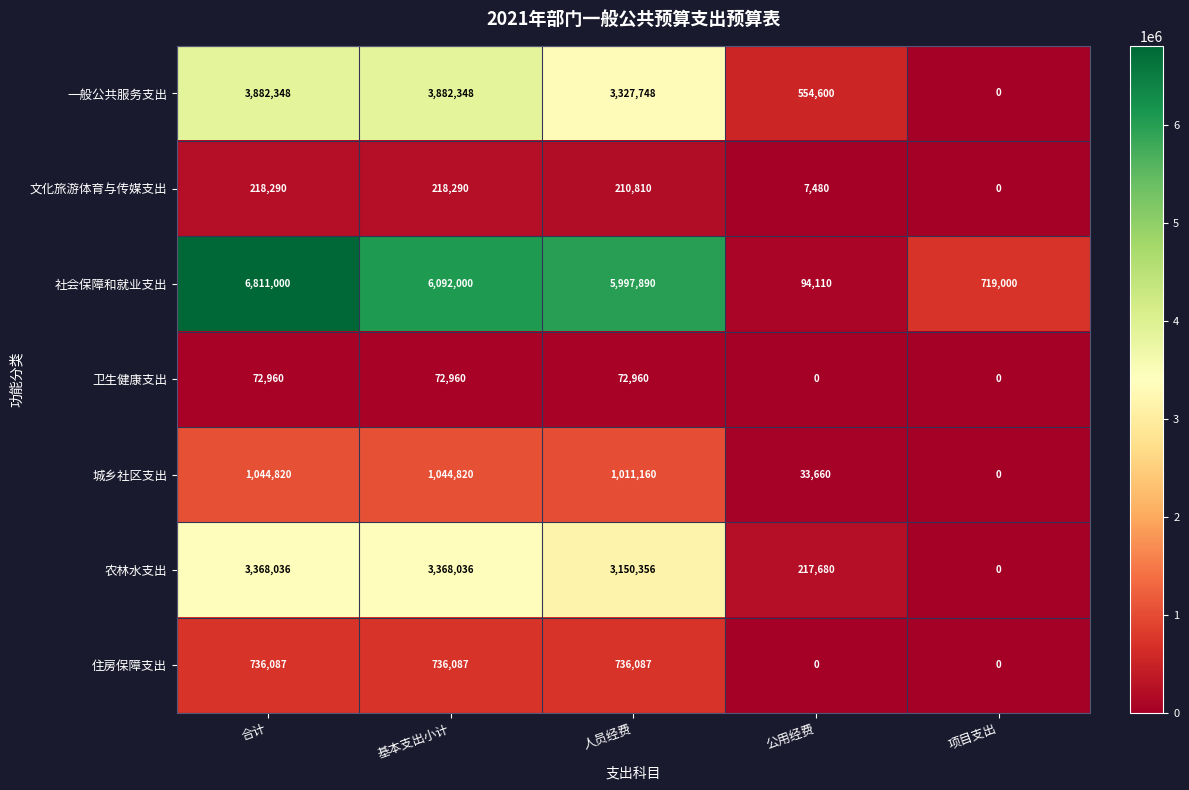

At how many categories does at least one series exceed 162923?

5